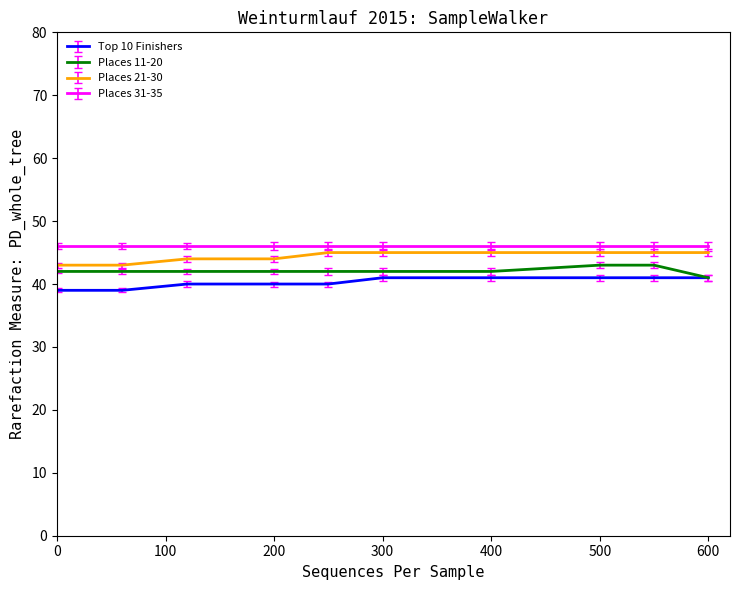

What is the smallest value displayed?

39